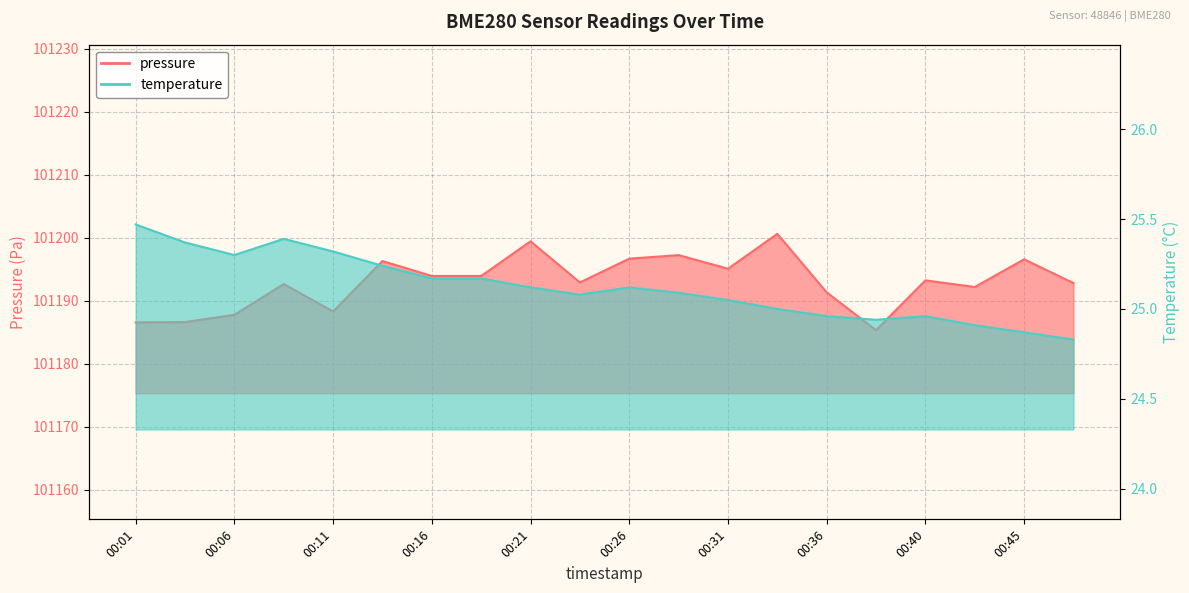

How many values in the pressure series exceed 101193?

10